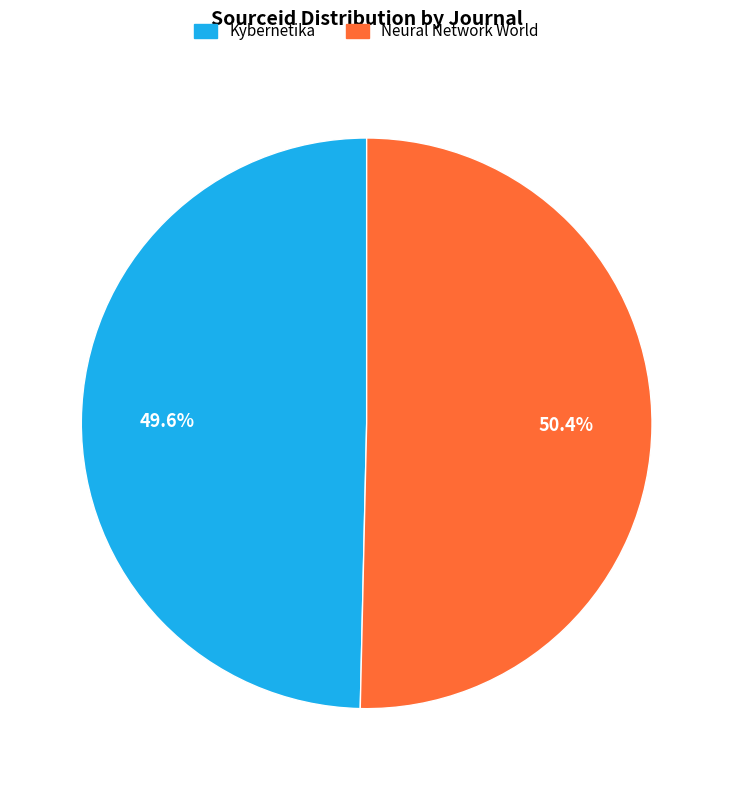

Does any single category account for the majority?

Yes